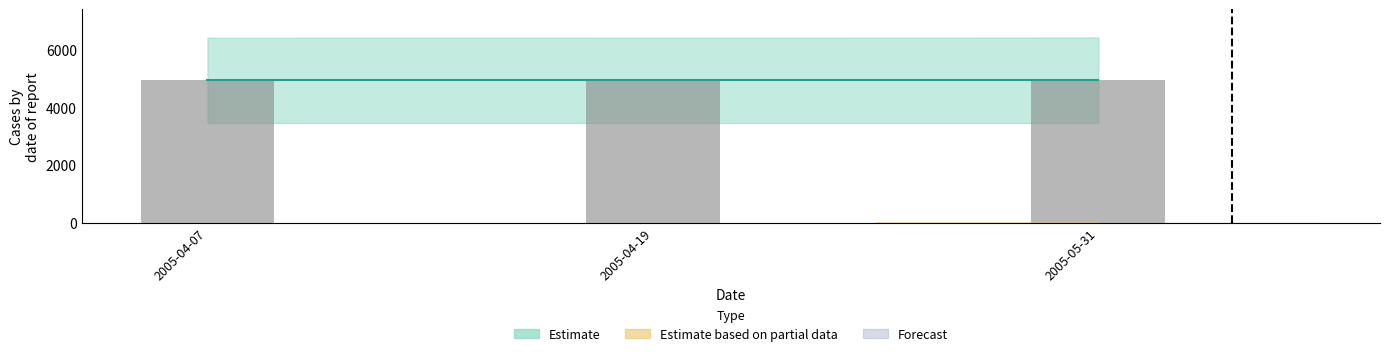

What is the smallest value displayed?

4923.2